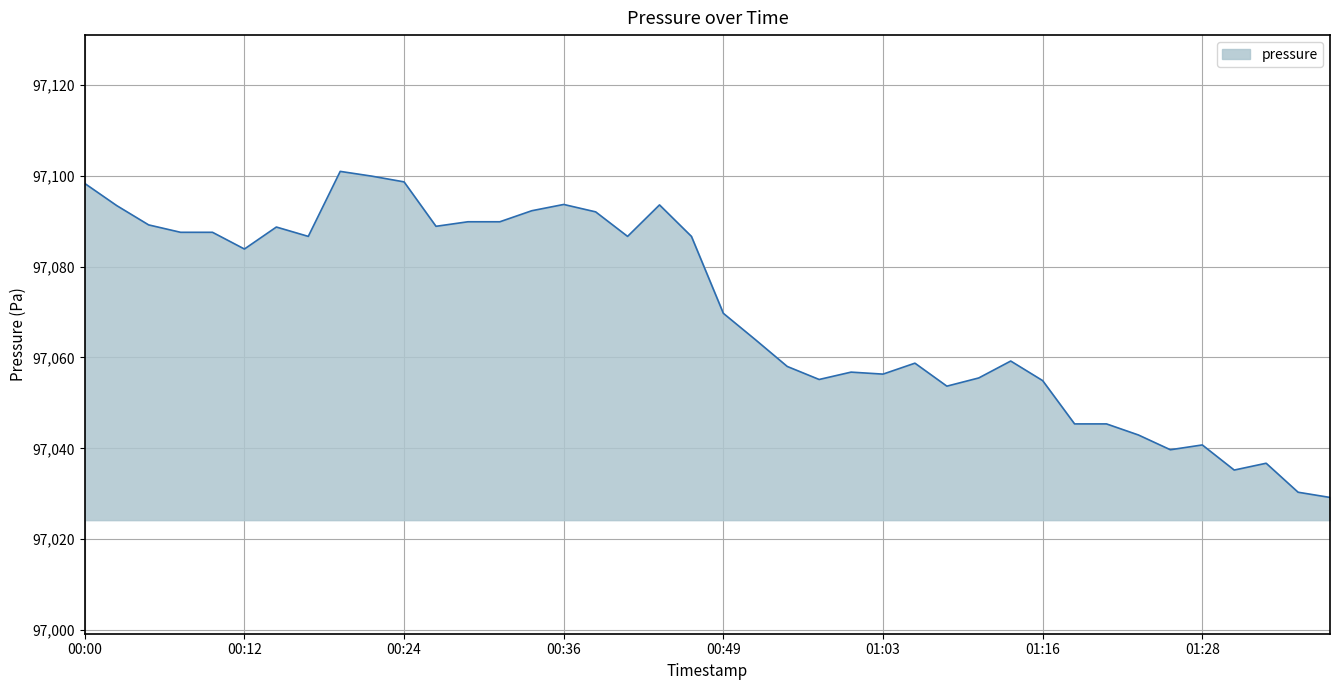

Does the chart have visible grid lines?

Yes